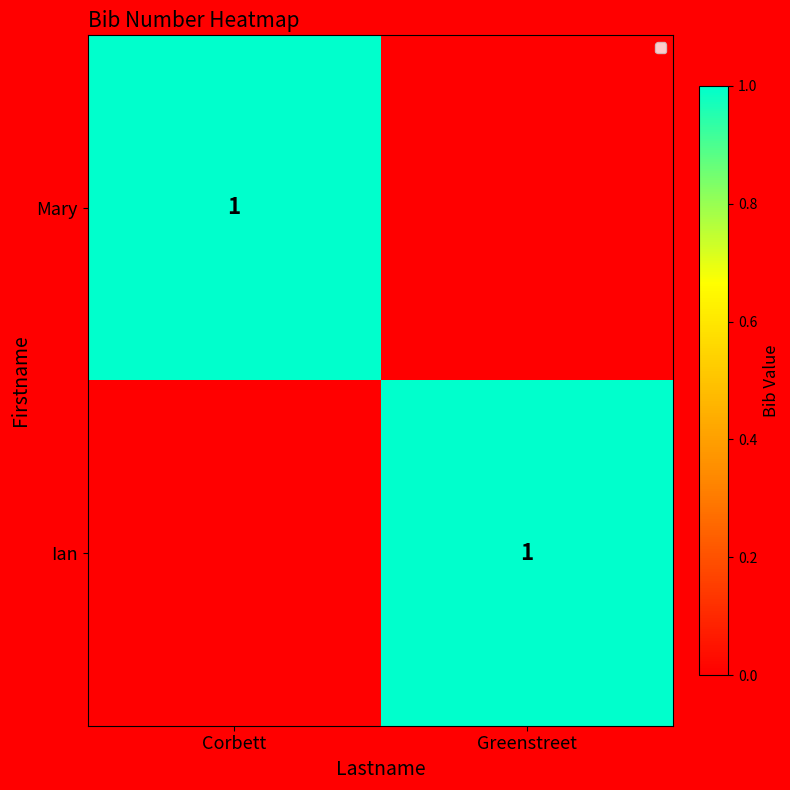

Is it true that Mary equals 2 at Corbett?

False